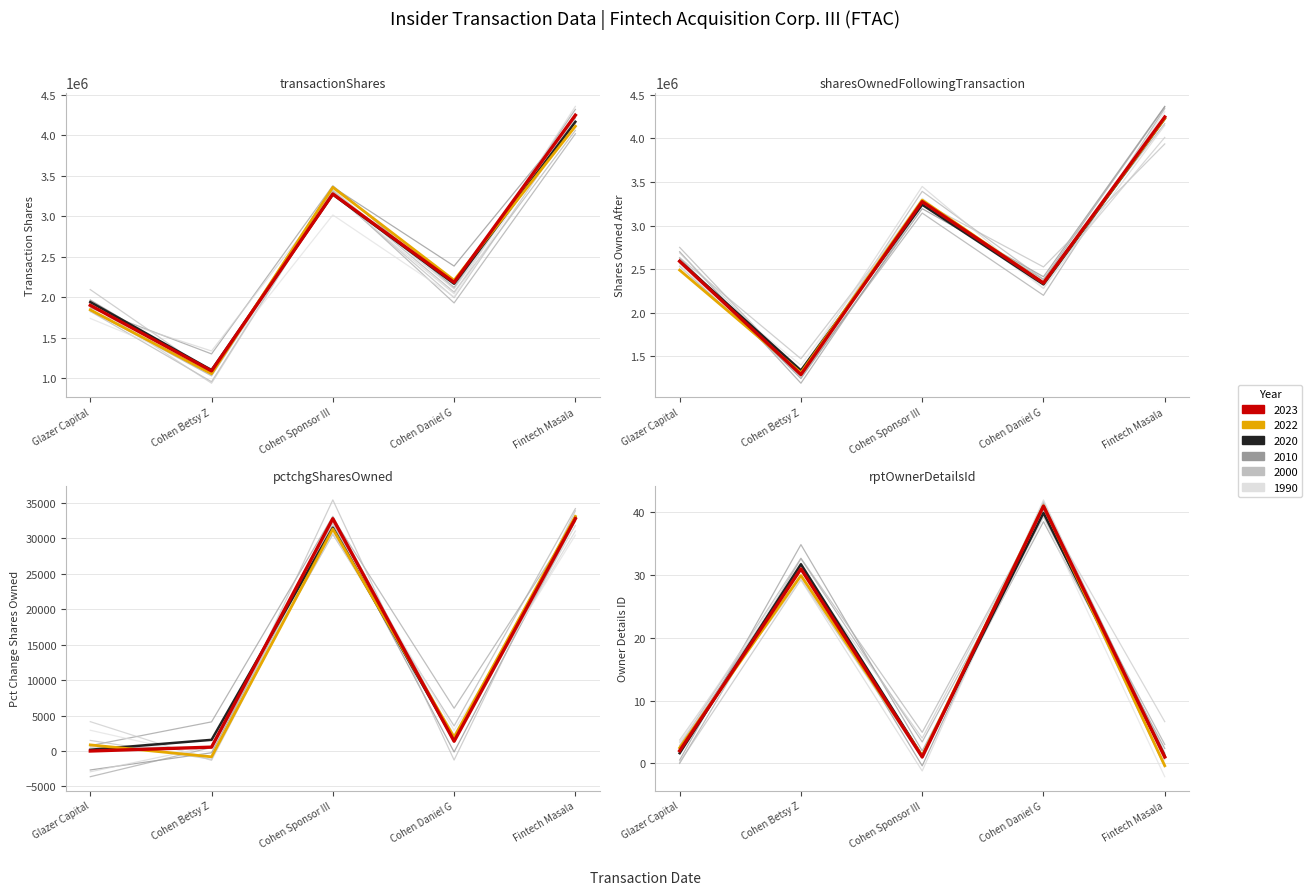

What is the label of the 3rd point from the left?

Cohen Sponsor III